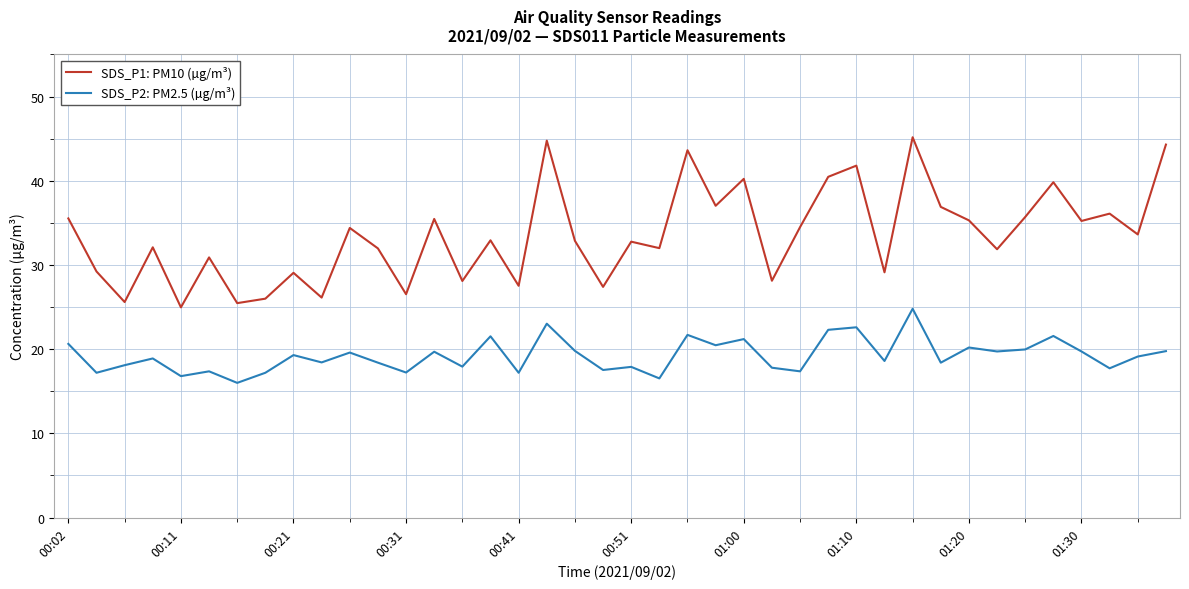

True or false: SDS_P1: PM10 (µg/m³) and SDS_P2: PM2.5 (µg/m³) cross at least once.

False